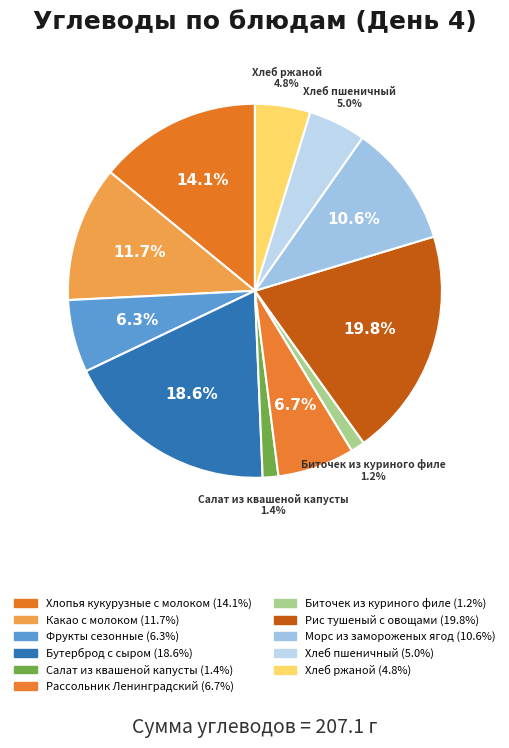

How many slices are in this pie chart?

11